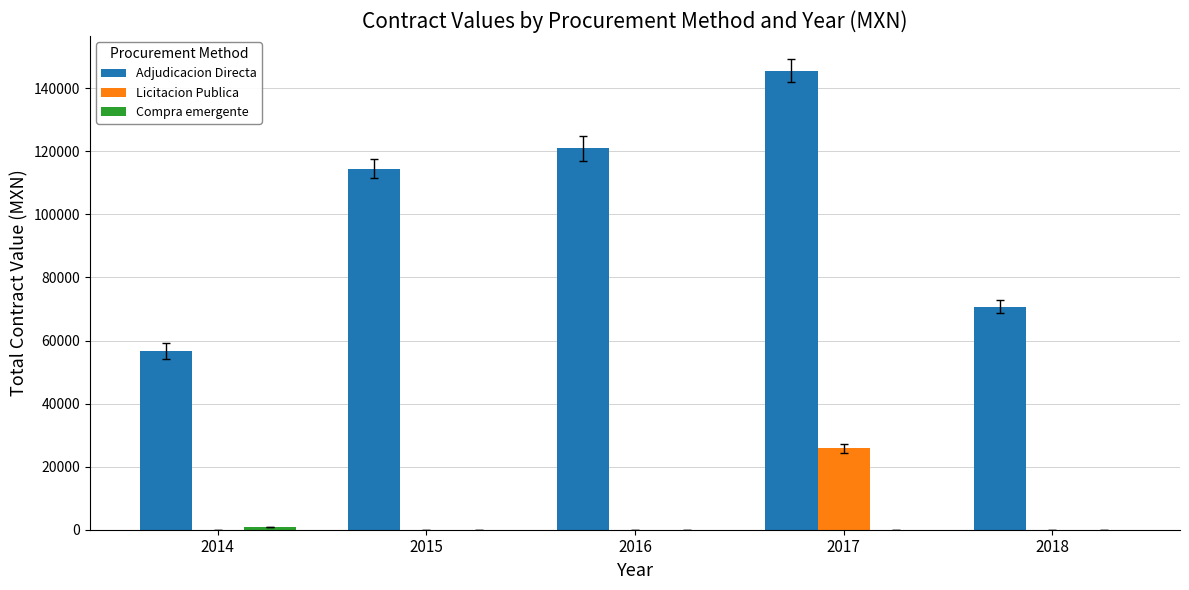

Read the Adjudicacion Directa value at 2018.

70762.1